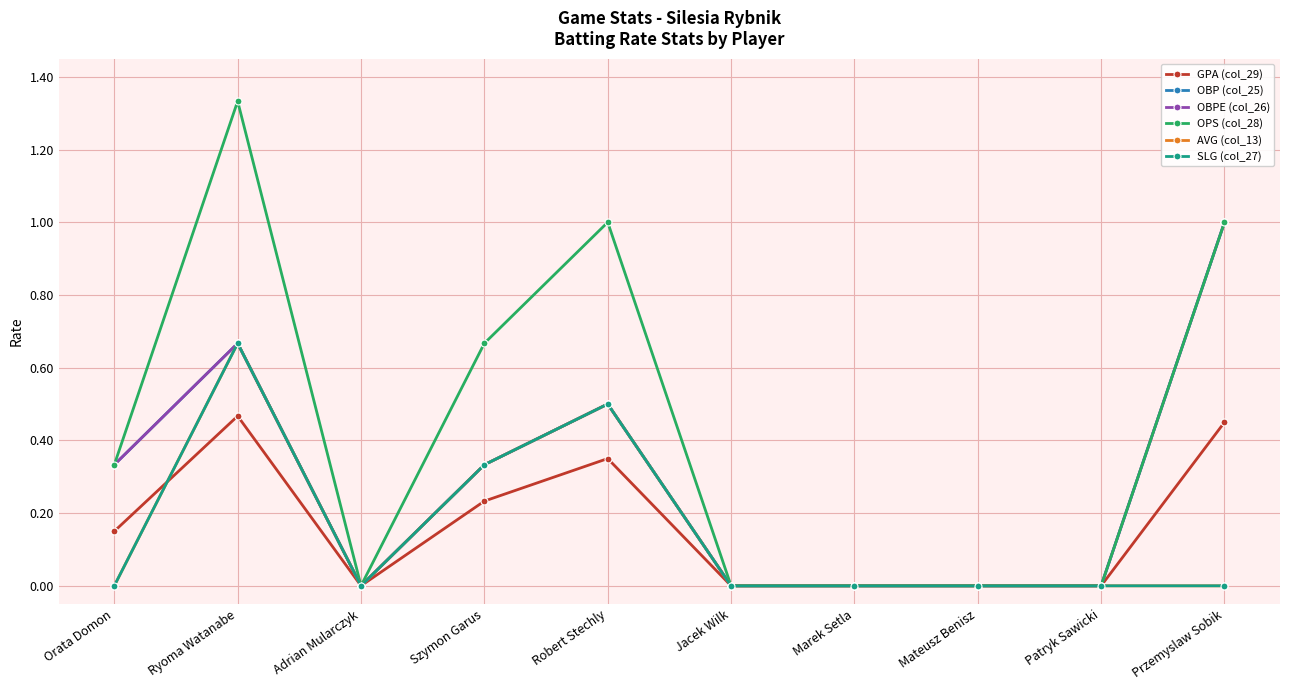

Does the chart have visible grid lines?

Yes